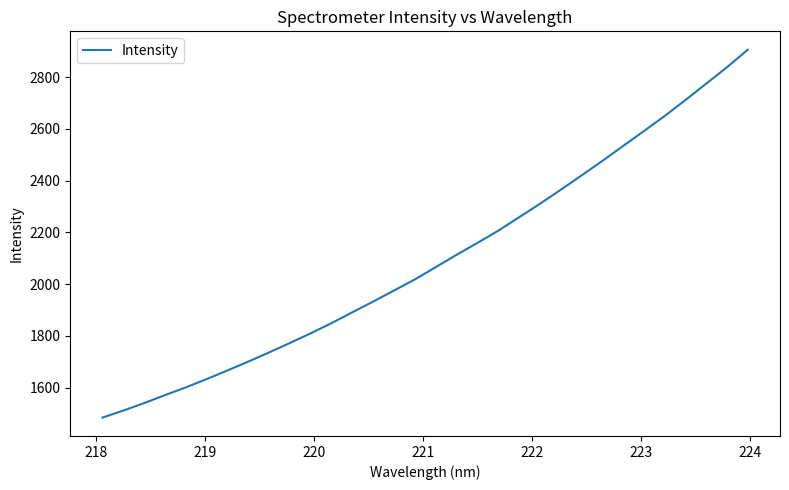

What is the difference between the maximum and minimum values?

1421.1